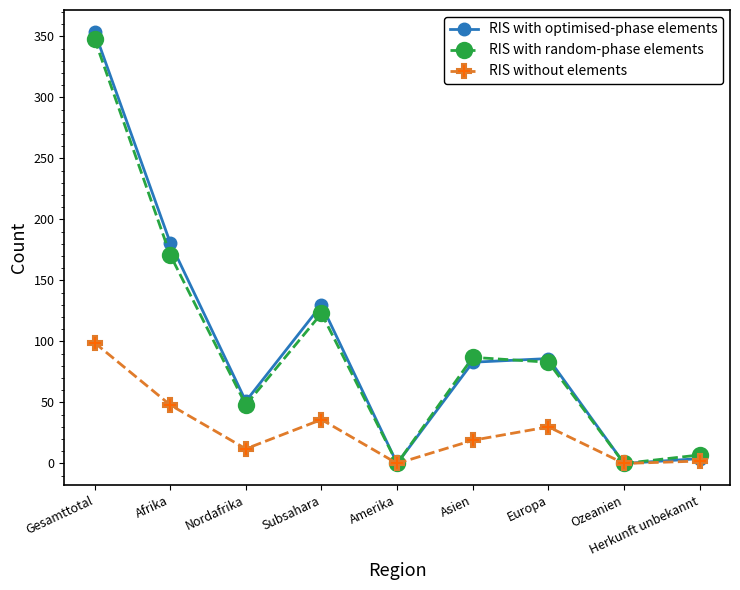

The RIS without elements series shows 156 at Gesamttotal. True or false?

False